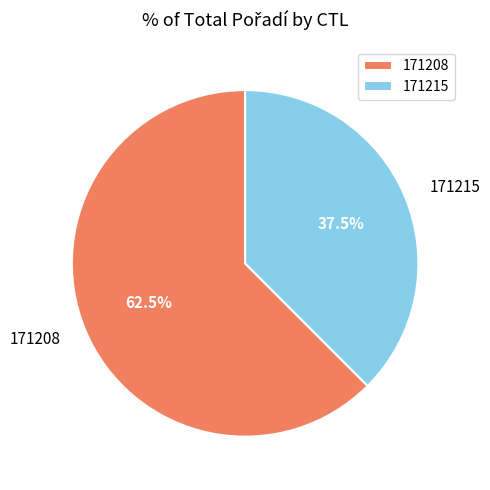

Is the sum of 171215 and 171208 greater than half?

Yes